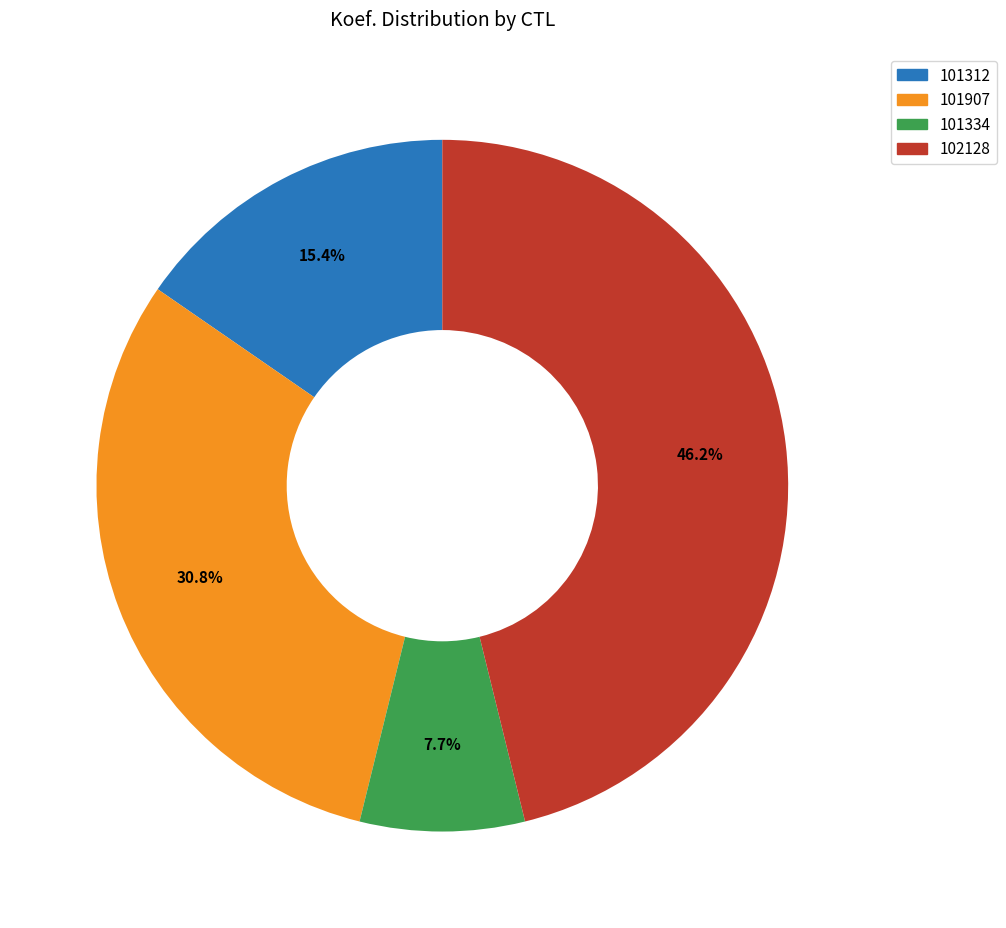

To the nearest percent, what is the difference between the 101312 and 101907 slice percentages?

15%